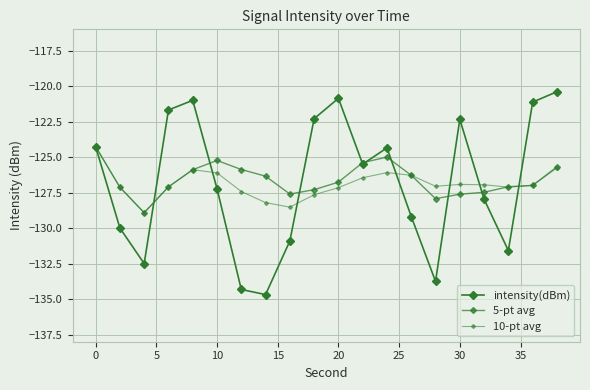

How many data points does each series have?

20